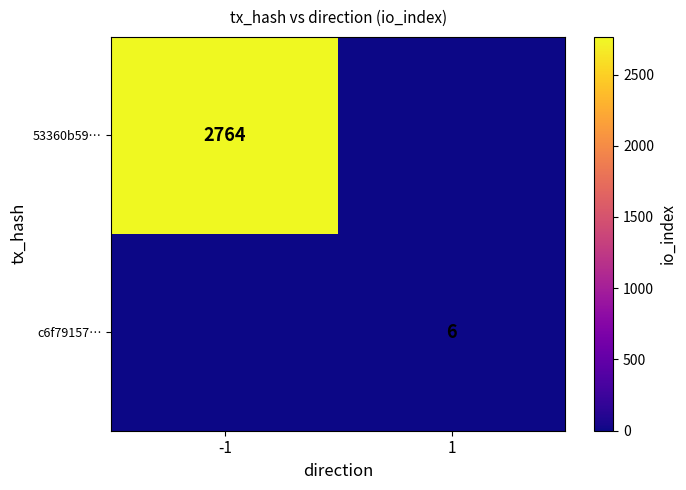

What is the spread (max minus min) of values at -1?

2764